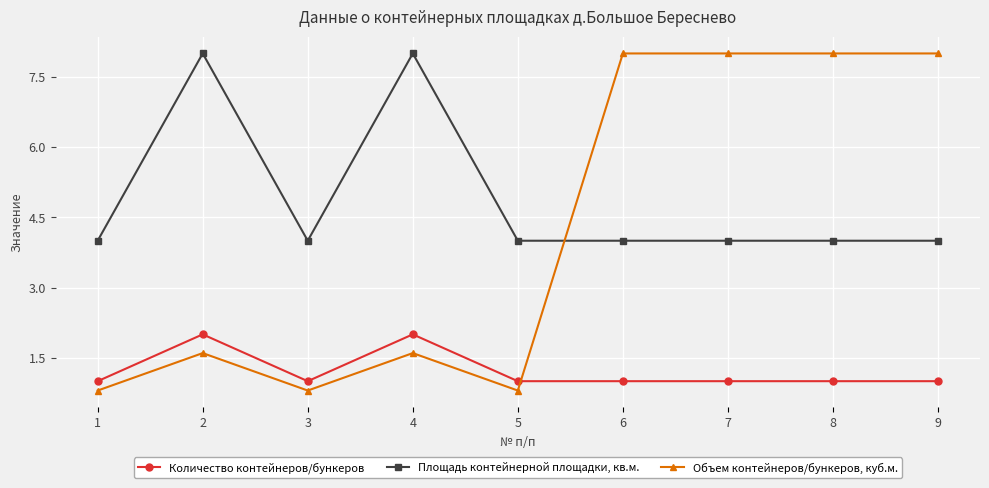

Between 4 and 6, which series saw the biggest shift?

Объем контейнеров/бункеров, куб.м.